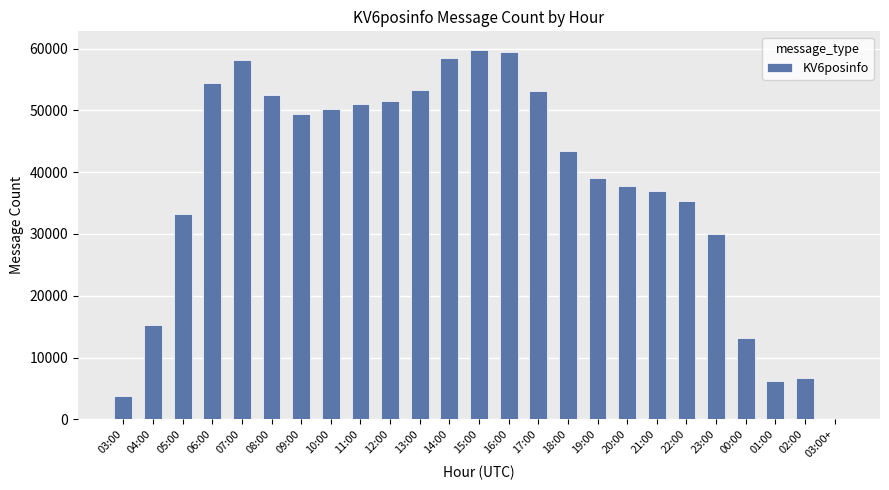

Approximately how many times larger is the value at 11:00 compared to 00:00?

3.9